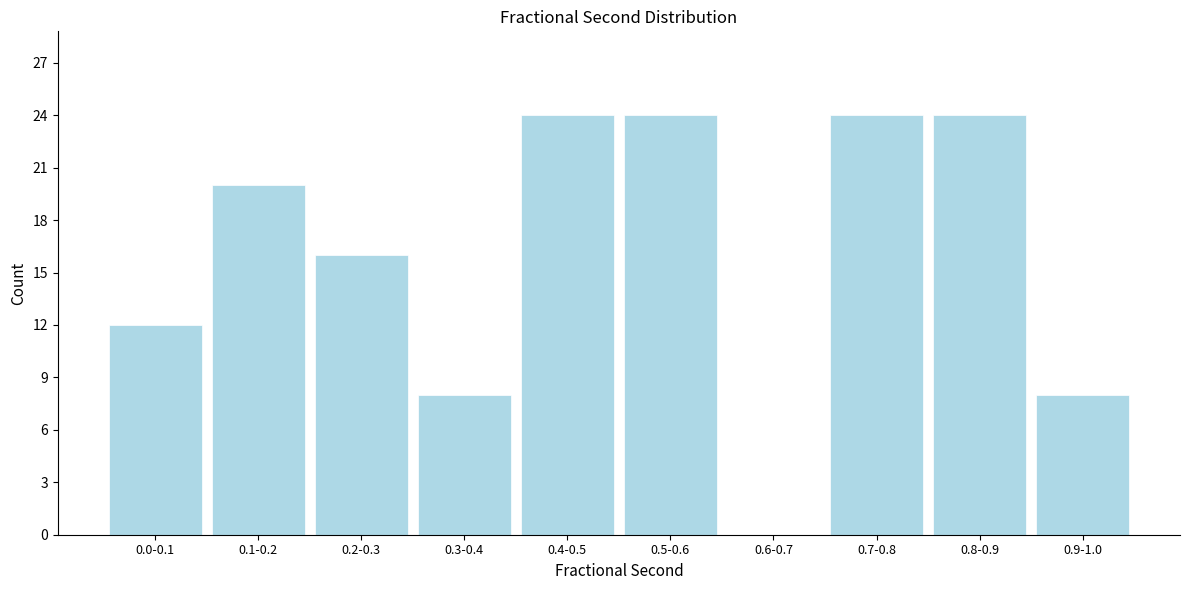

Reading right to left, extract all data points from this chart.

0.9-1.0=8	0.8-0.9=24	0.7-0.8=24	0.6-0.7=0	0.5-0.6=24	0.4-0.5=24	0.3-0.4=8	0.2-0.3=16	0.1-0.2=20	0.0-0.1=12